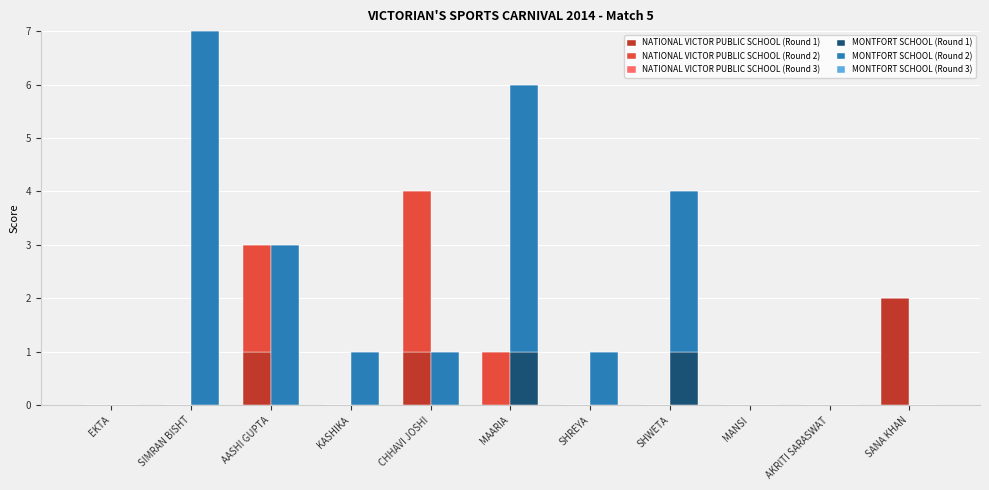

How many NATIONAL VICTOR PUBLIC SCHOOL (Round 1) values are between 0 and 1?

10